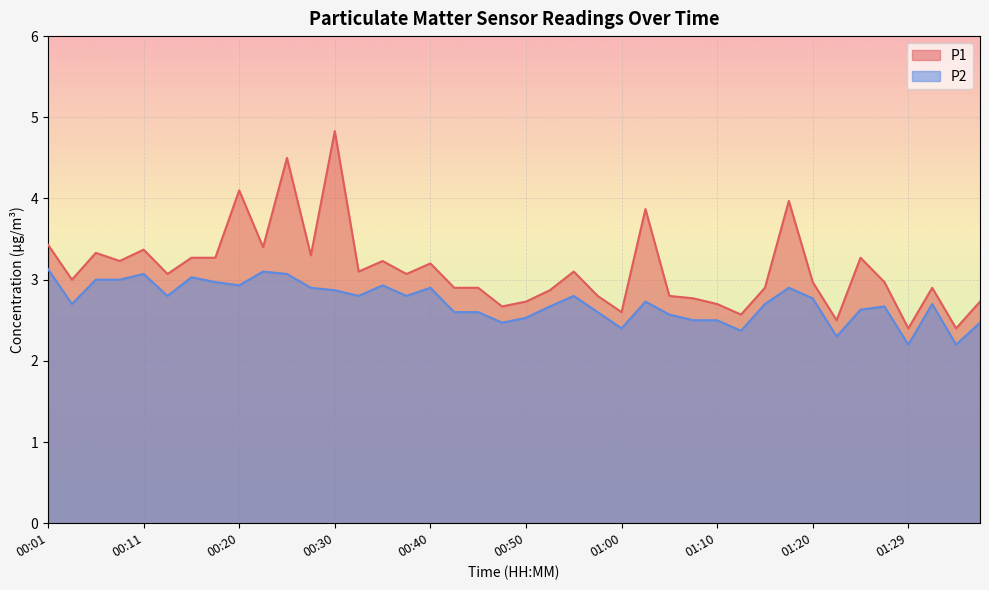

How many series are shown in this chart?

2